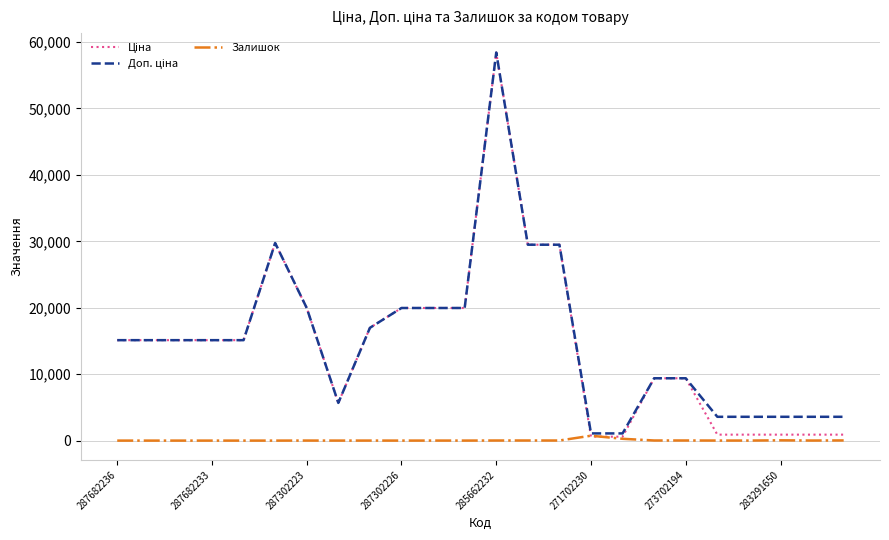

What is the maximum value shown in the chart?

58426.5